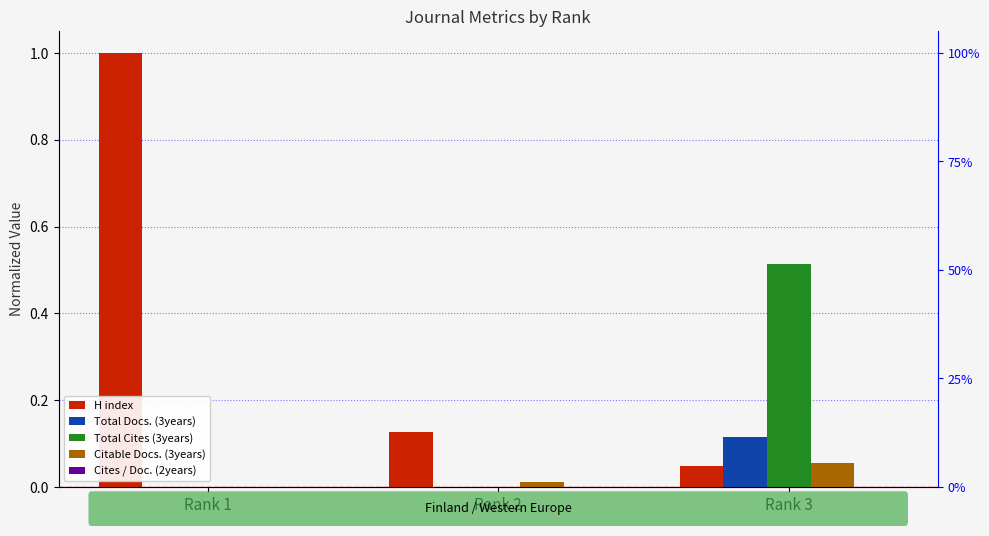

Reading left to right, extract all data points from this chart.

H index: Rank 1=1.0	Rank 2=0.1	Rank 3=0.0
Total Docs. (3years): Rank 1=0.0	Rank 2=0.0	Rank 3=0.1
Total Cites (3years): Rank 1=0.0	Rank 2=0.0	Rank 3=0.5
Citable Docs. (3years): Rank 1=0.0	Rank 2=0.0	Rank 3=0.1
Cites / Doc. (2years): Rank 1=0.0	Rank 2=0.0	Rank 3=0.0